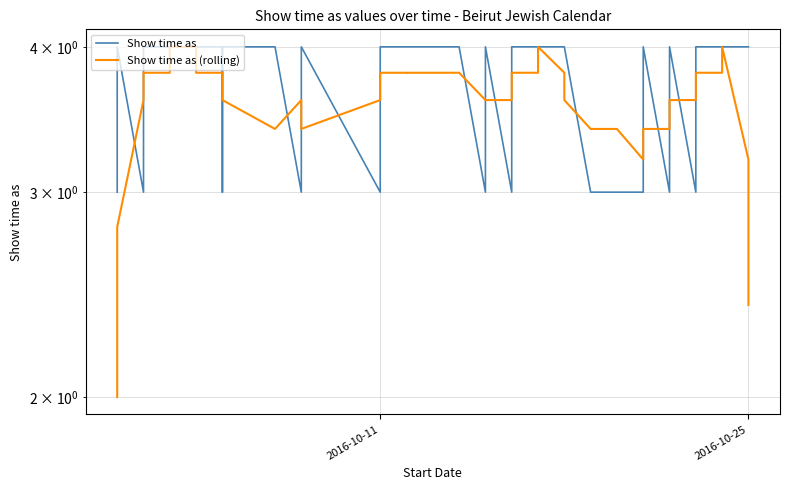

How many times do Show time as (rolling) and Show time as cross each other?

18